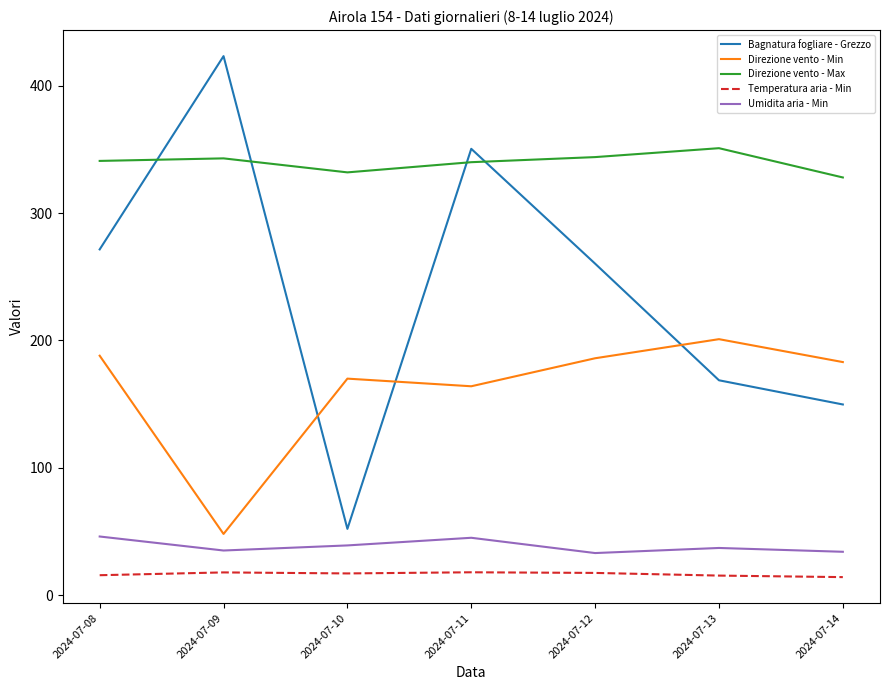

True or false: Umidita aria - Min and Temperatura aria - Min cross at least once.

False